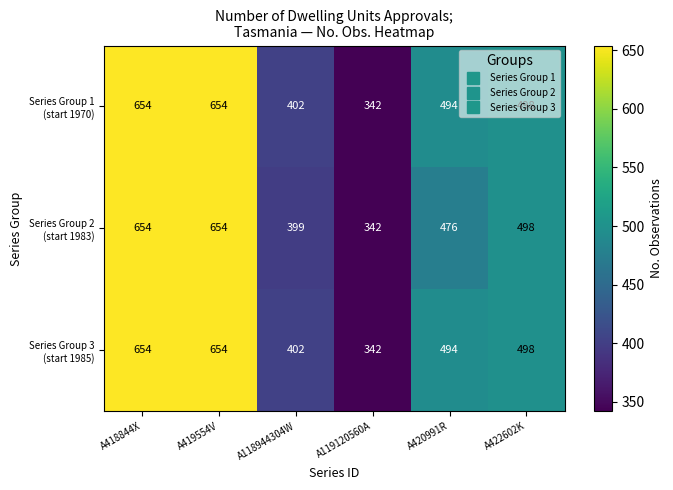

What is the maximum value shown in the chart?

654